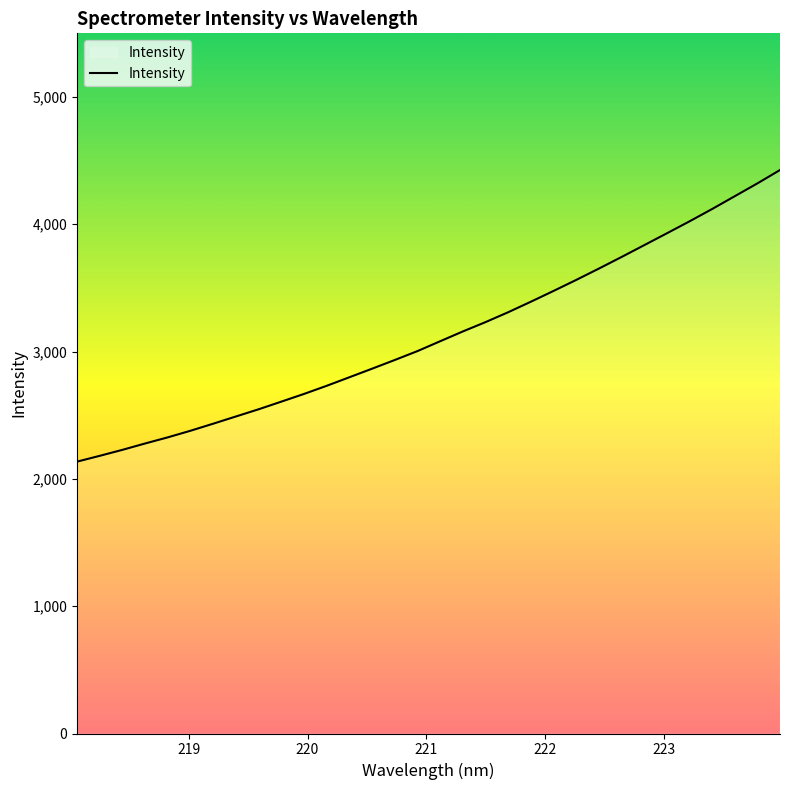

What is the minimum value shown in the chart?

2135.7